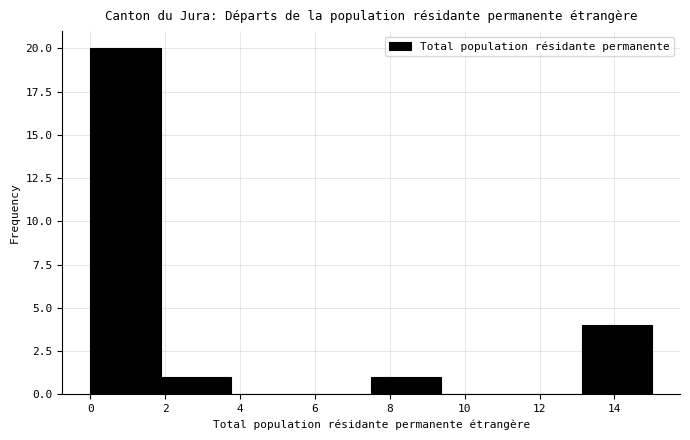

Which range on the x-axis has the tallest bar?

0.0 to 1.8